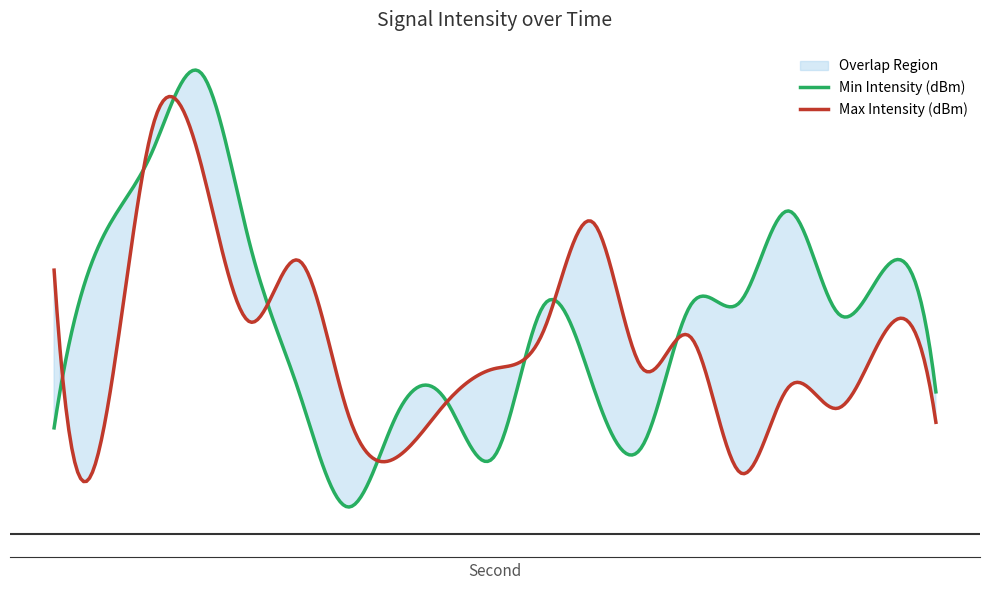

Reading left to right, transcribe all the data shown in this chart.

Min Intensity (dBm): 0=-125.9	2=-122.4	4=-120.9	6=-119.4	8=-122.6	10=-125.3	12=-127.4	14=-125.7	16=-125.4	18=-126.5	20=-123.7	22=-125.2	24=-126.3	26=-123.7	28=-123.6	30=-122.0	32=-123.8	34=-123.0	36=-125.3
Max Intensity (dBm): 0=-123.0	2=-126.0	4=-120.5	6=-121.1	8=-124.0	10=-122.9	12=-125.7	14=-126.5	16=-125.5	18=-124.9	20=-124.1	22=-122.2	24=-124.8	26=-124.3	28=-126.8	30=-125.2	32=-125.6	34=-124.1	36=-125.8